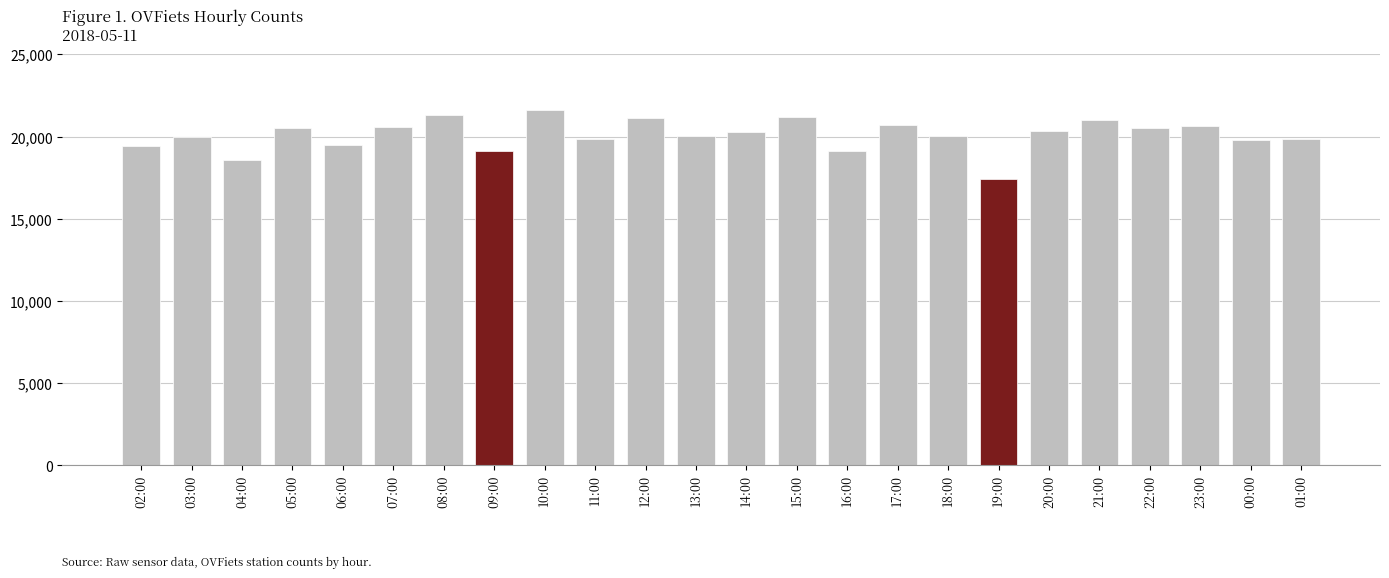

Is it true that the value at 01:00 is 10001?

False